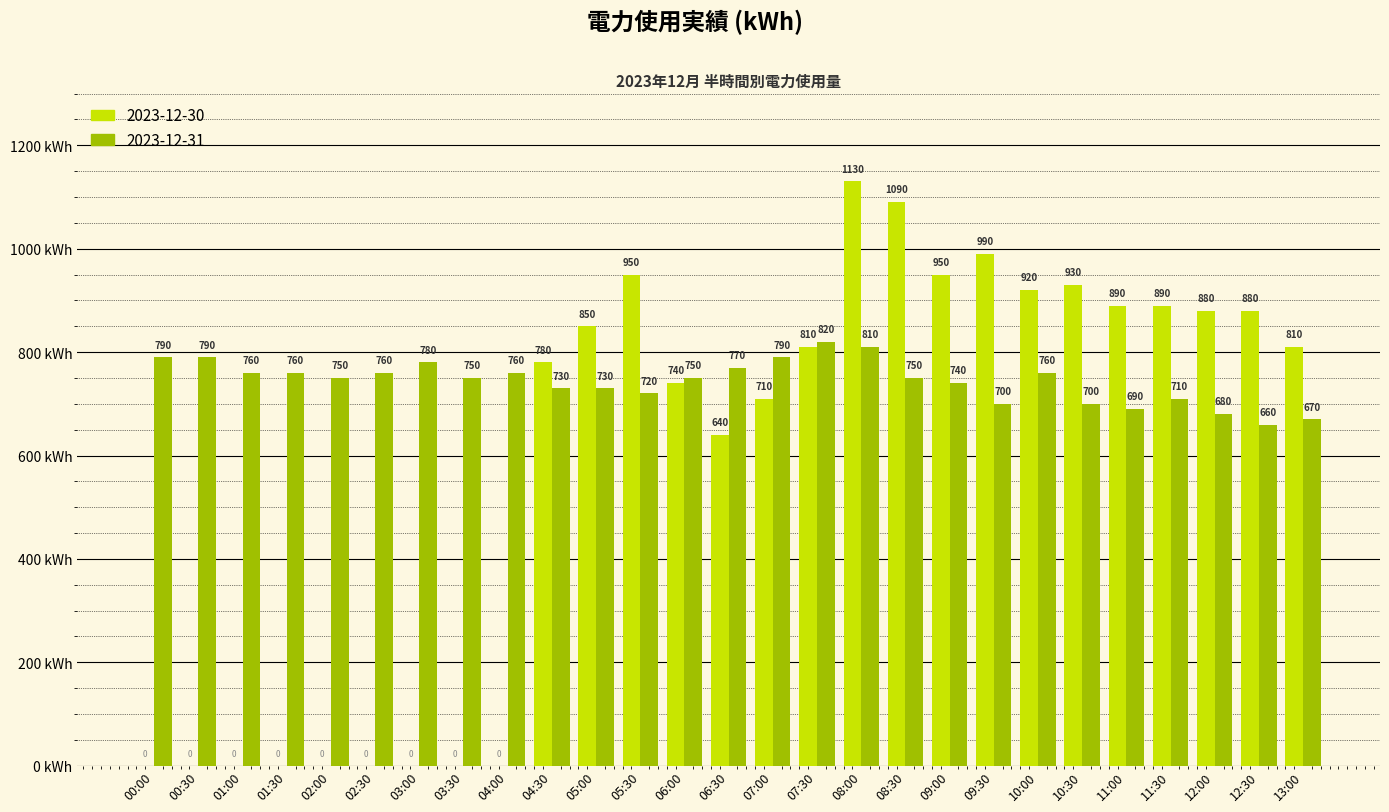

Is it true that 2023-12-31 equals 750 at 03:30?

True